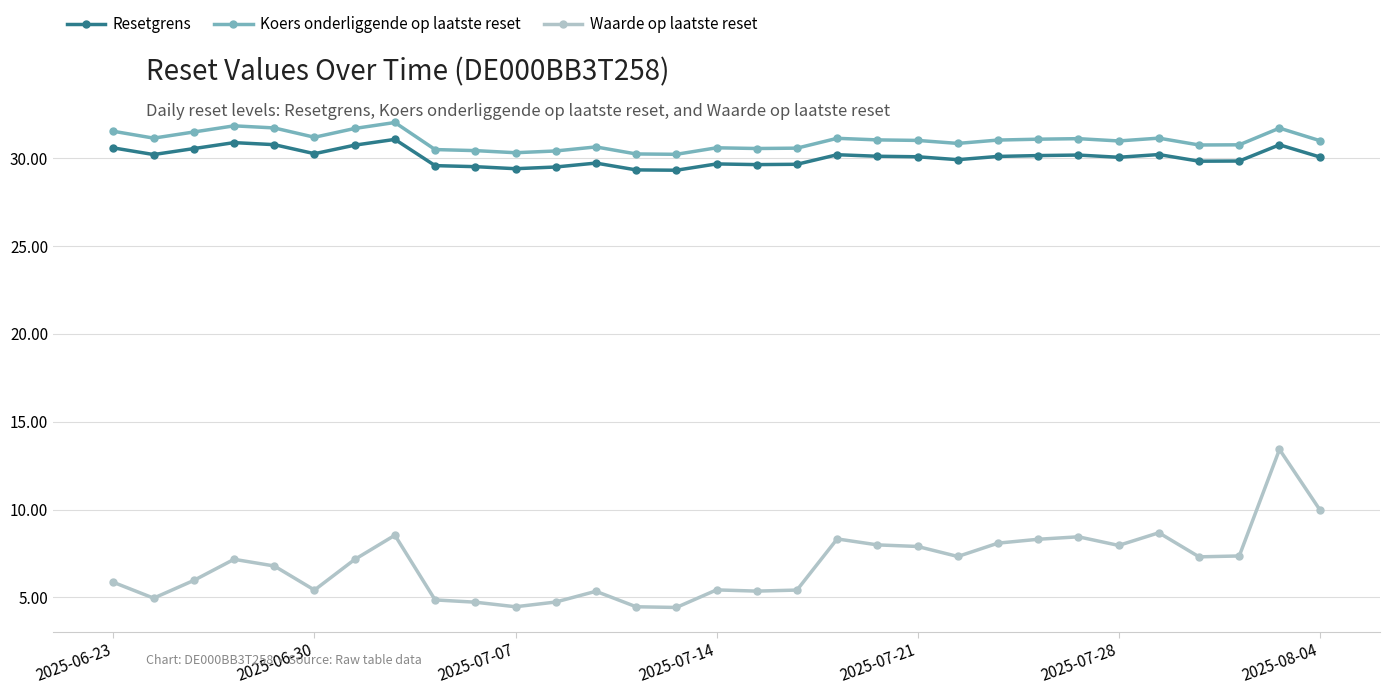

True or false: Waarde op laatste reset and Resetgrens cross at least once.

False